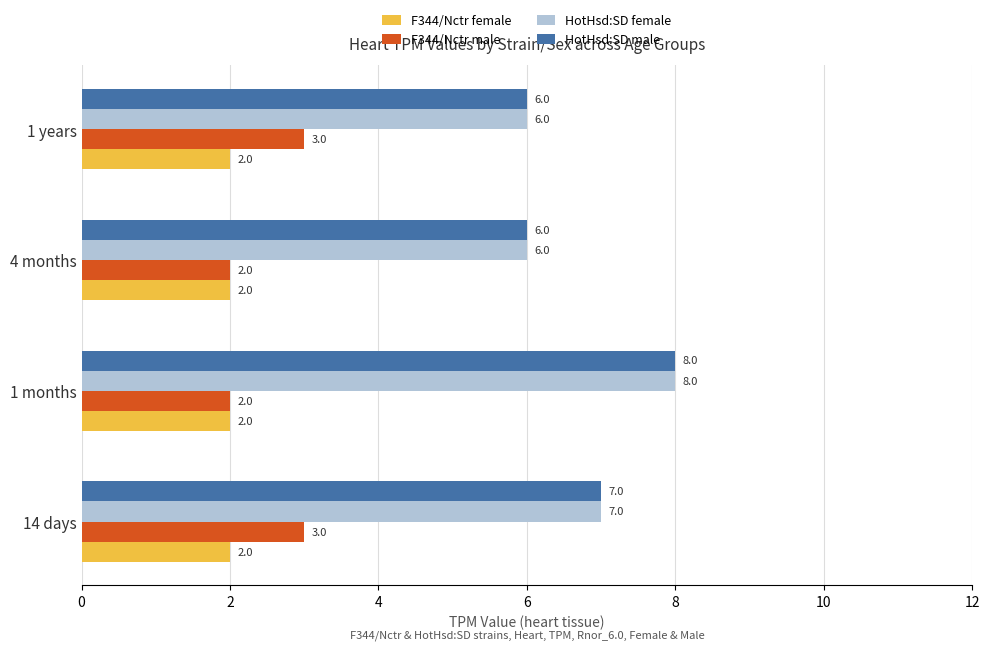

What is the sum of all HotHsd:SD female values?

27